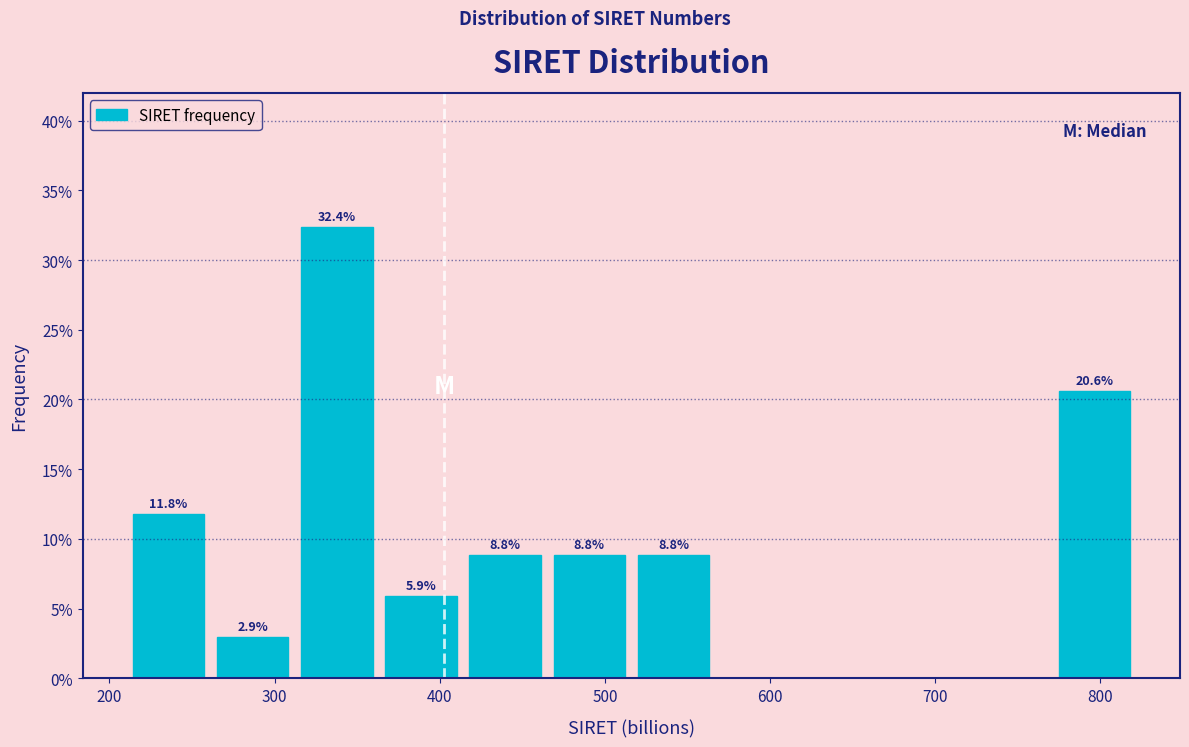

Over which range of the x-axis is the bar tallest?

310 to 360